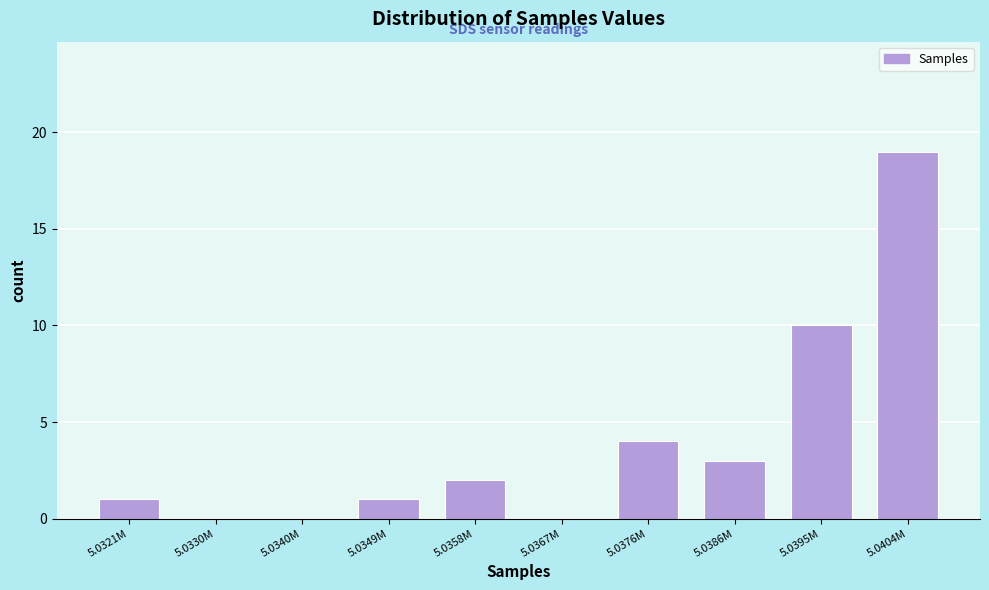

Reading right to left, list all the values displayed in this chart.

5.0404M=19	5.0395M=10	5.0386M=3	5.0376M=4	5.0367M=0	5.0358M=2	5.0349M=1	5.0340M=0	5.0330M=0	5.0321M=1